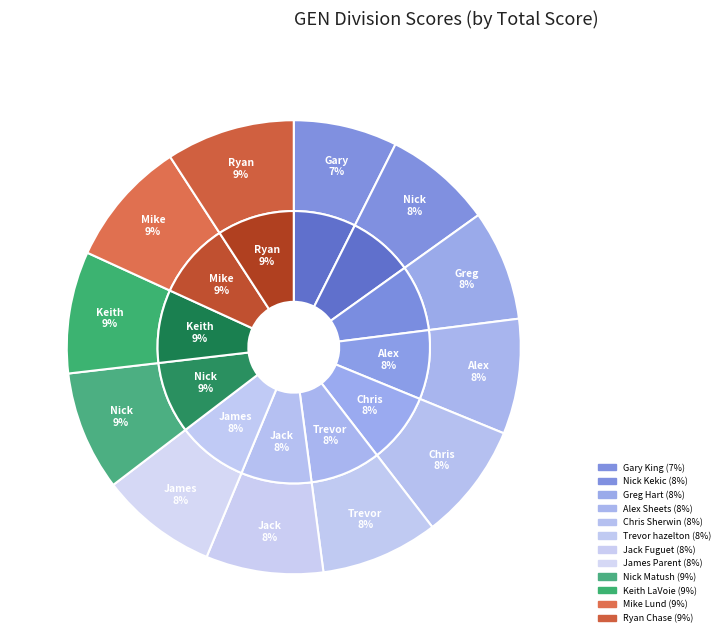

How many slices are in this pie chart?

12